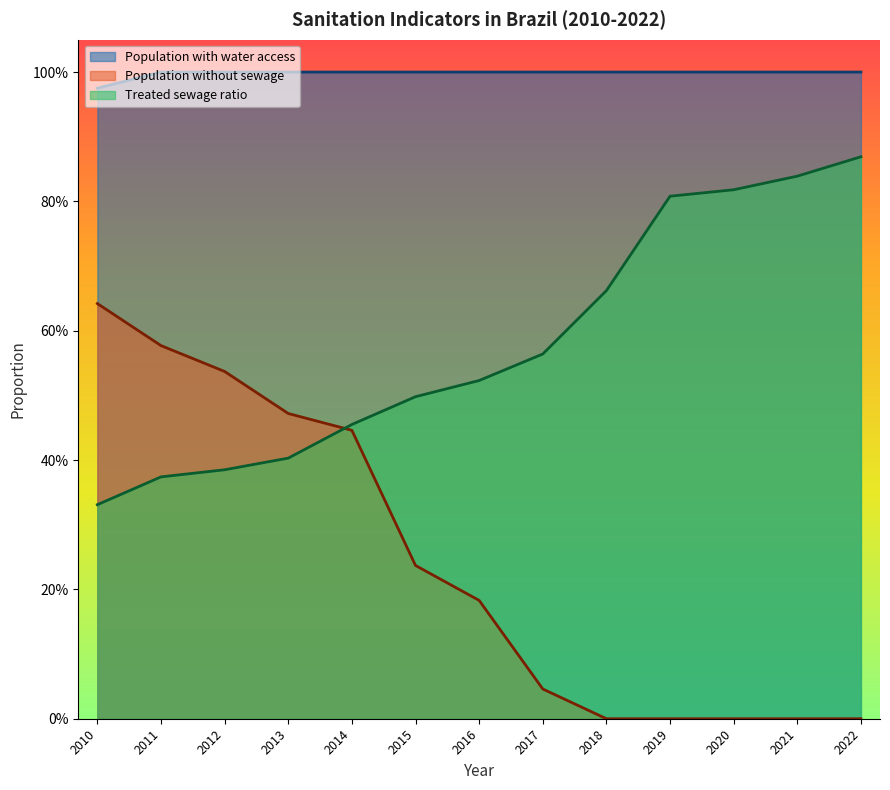

Which label corresponds to the largest value in the chart?

2011